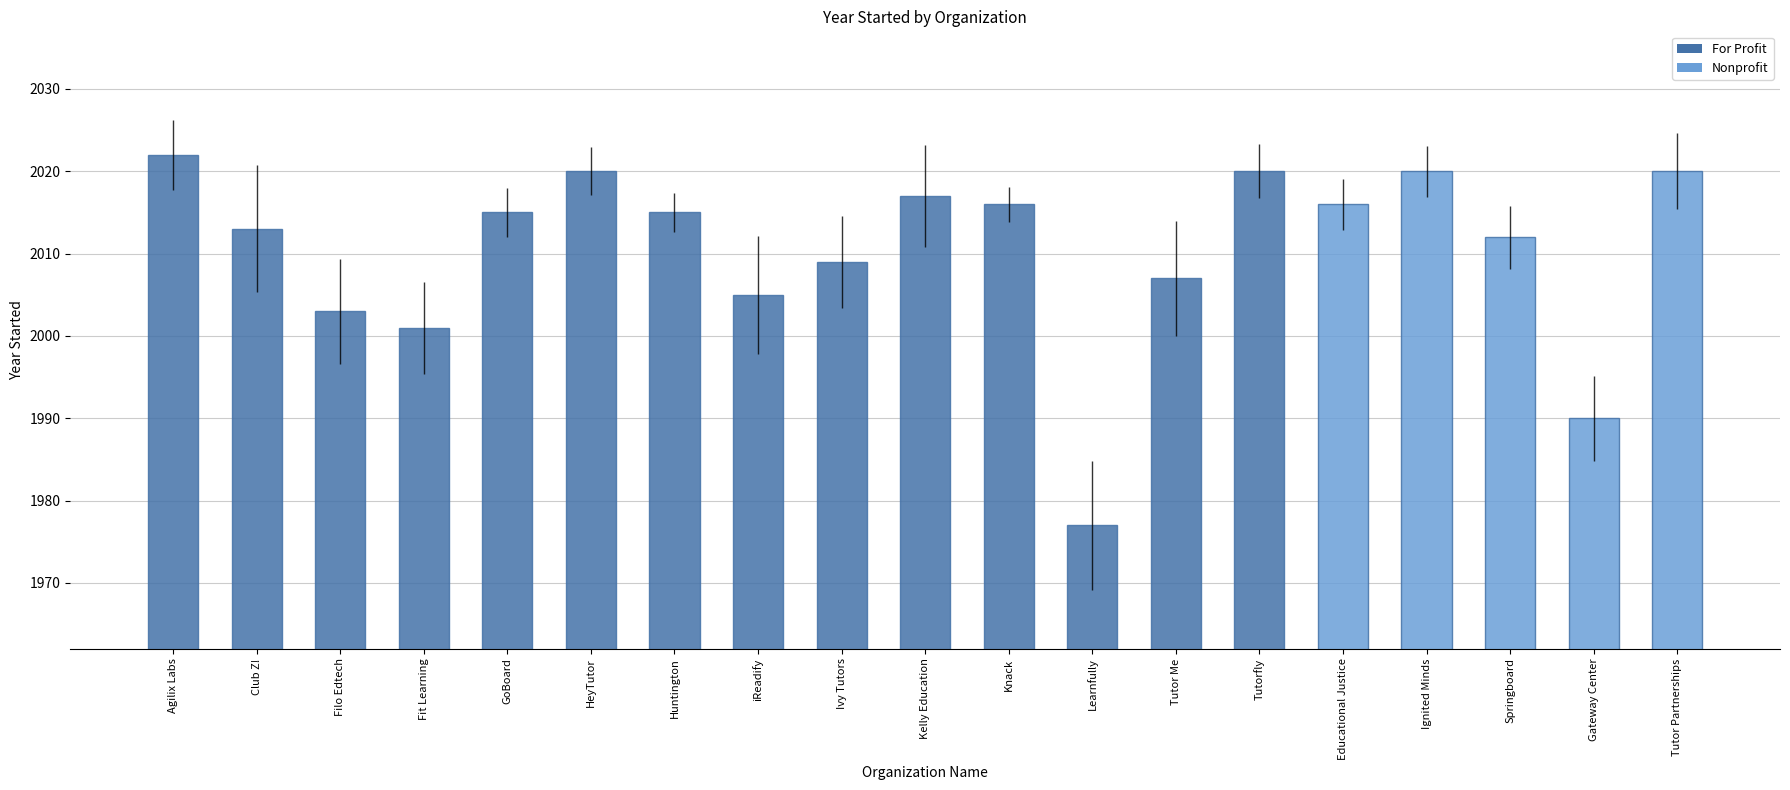

Between Huntington and iReadify, which is larger?

Huntington